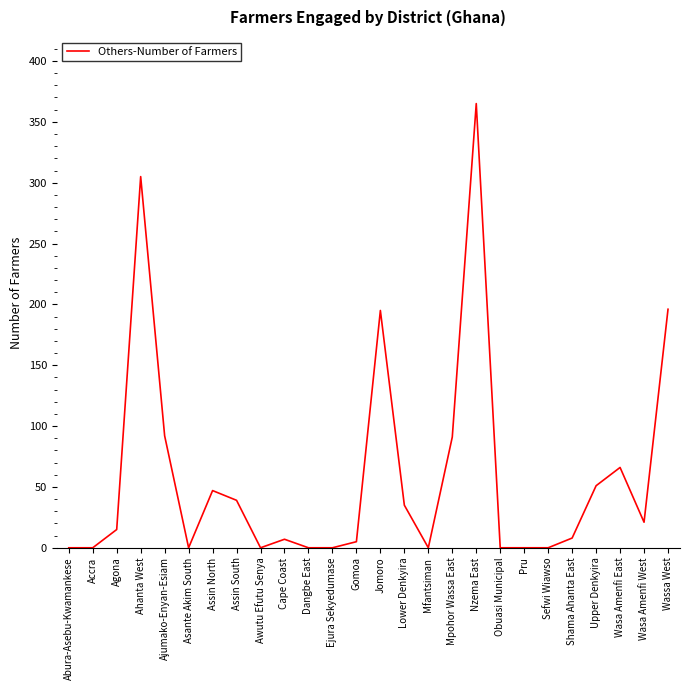

How many lines are shown in the chart?

1